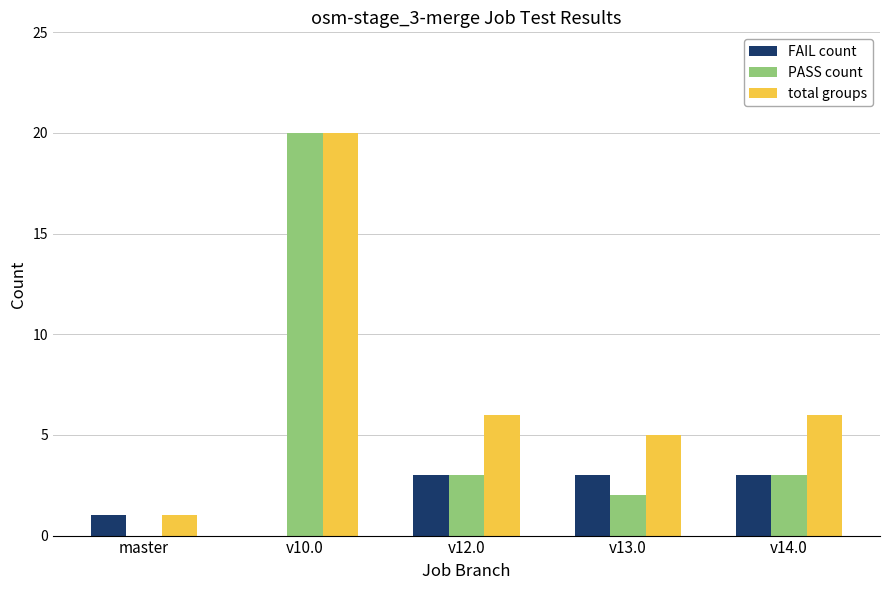

The FAIL count series shows 0 at v10.0. True or false?

True